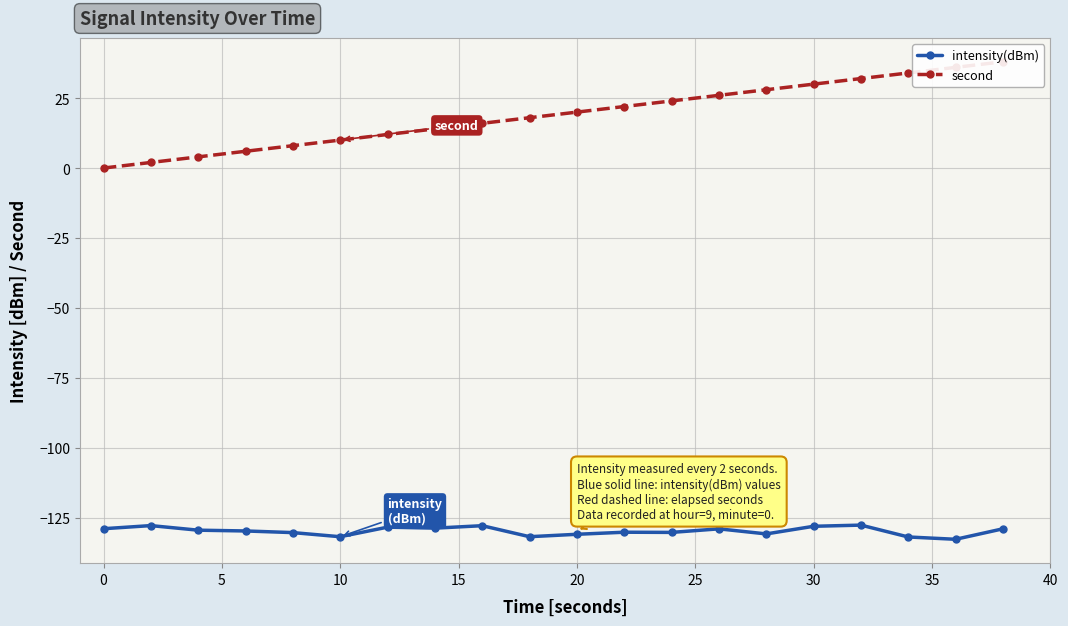

What is the lowest value of the intensity(dBm) series?

-132.7